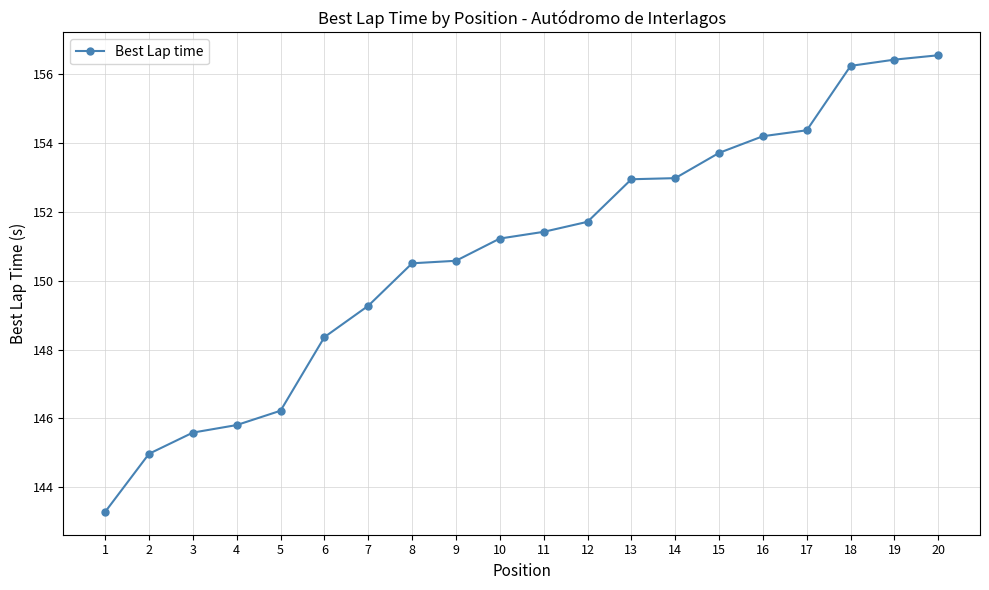

Is it true that the value at 11 is 151.4?

True